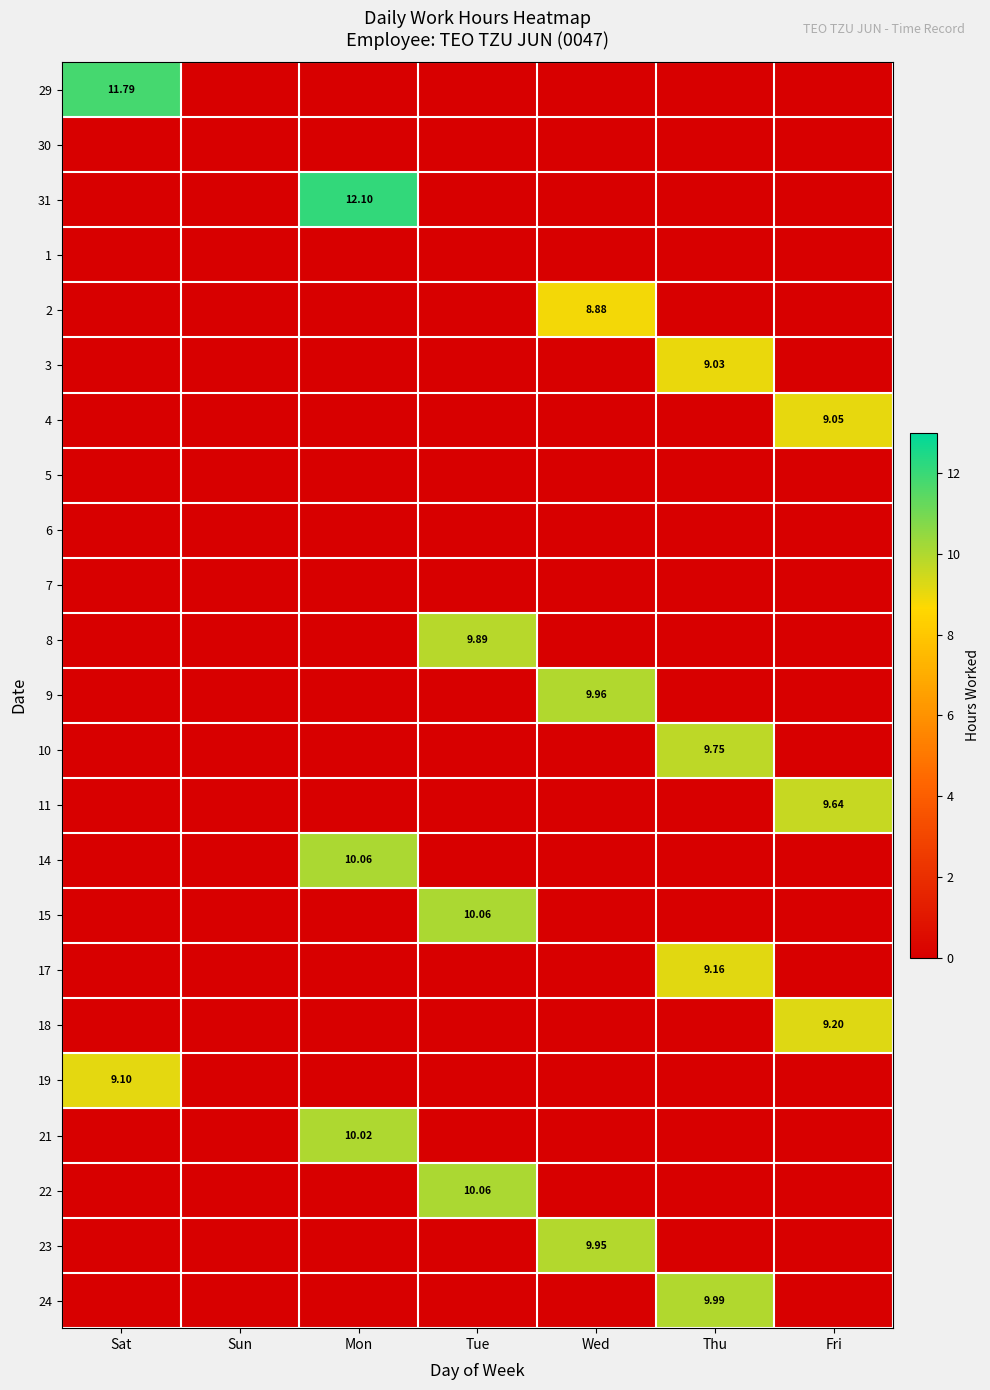

True or false: 18 has a value of -5.5 at Sun.

False